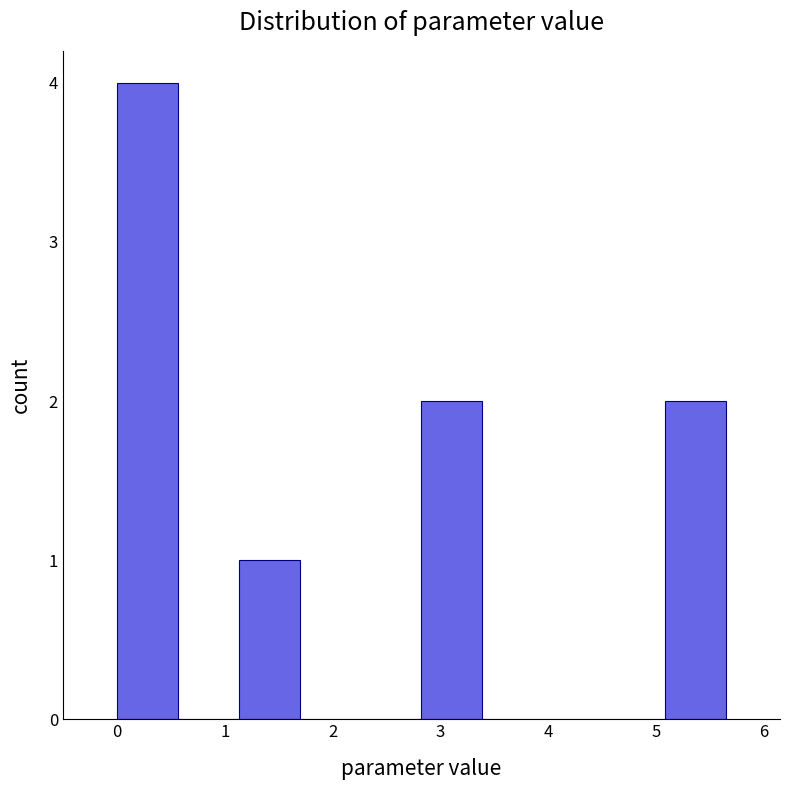

Reading left to right, list every bar in this chart as the range it spans on the x-axis followed by its height. Neither the bar edges nor the heights are printed on the chart, so give them approximately, as read against the axes.

0.0 to 0.6: 4
0.6 to 1.1: 0
1.1 to 1.7: 1
1.7 to 2.3: 0
2.3 to 2.8: 0
2.8 to 3.4: 2
3.4 to 4.0: 0
4.0 to 4.5: 0
4.5 to 5.1: 0
5.1 to 5.6: 2